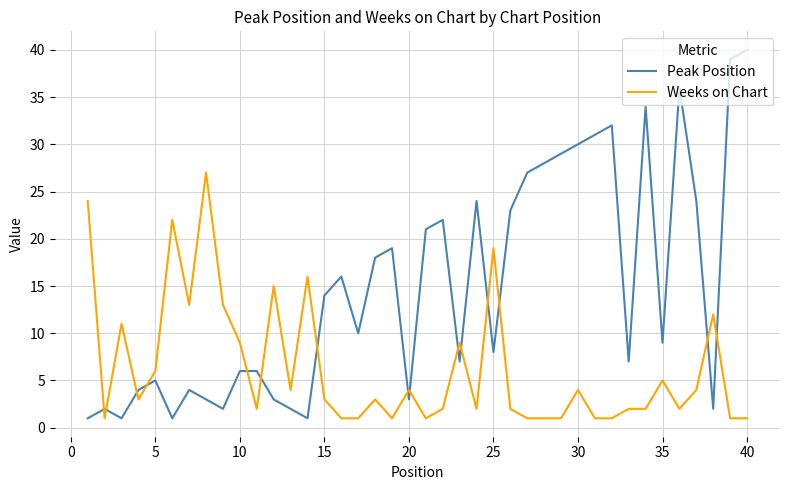

What is the greatest value displayed?

40